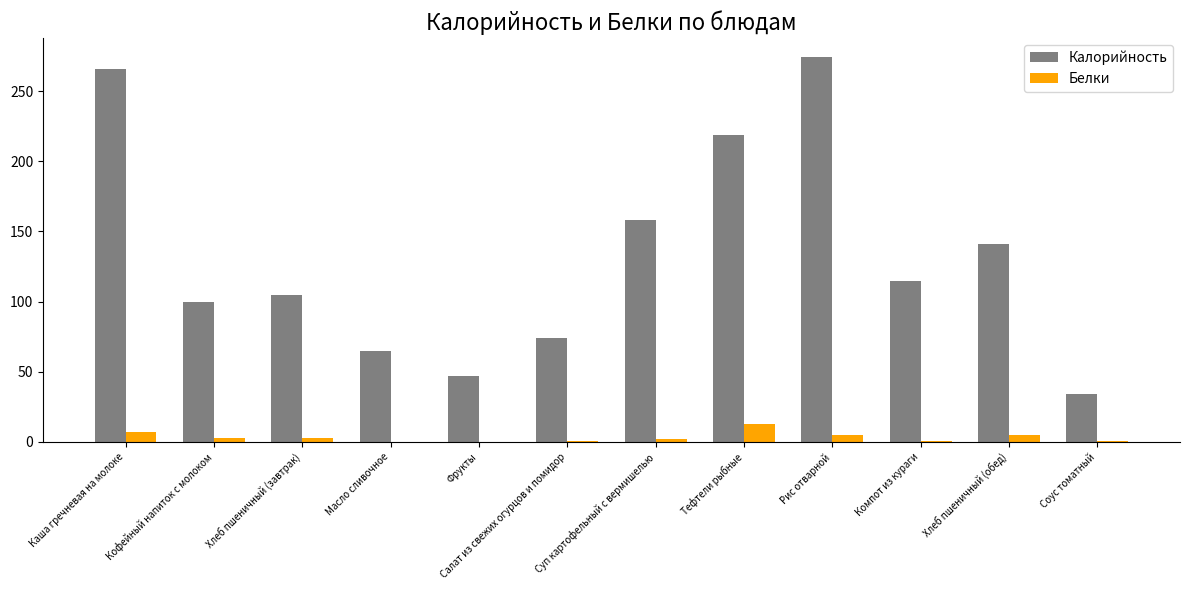

How many data points does each series have?

12